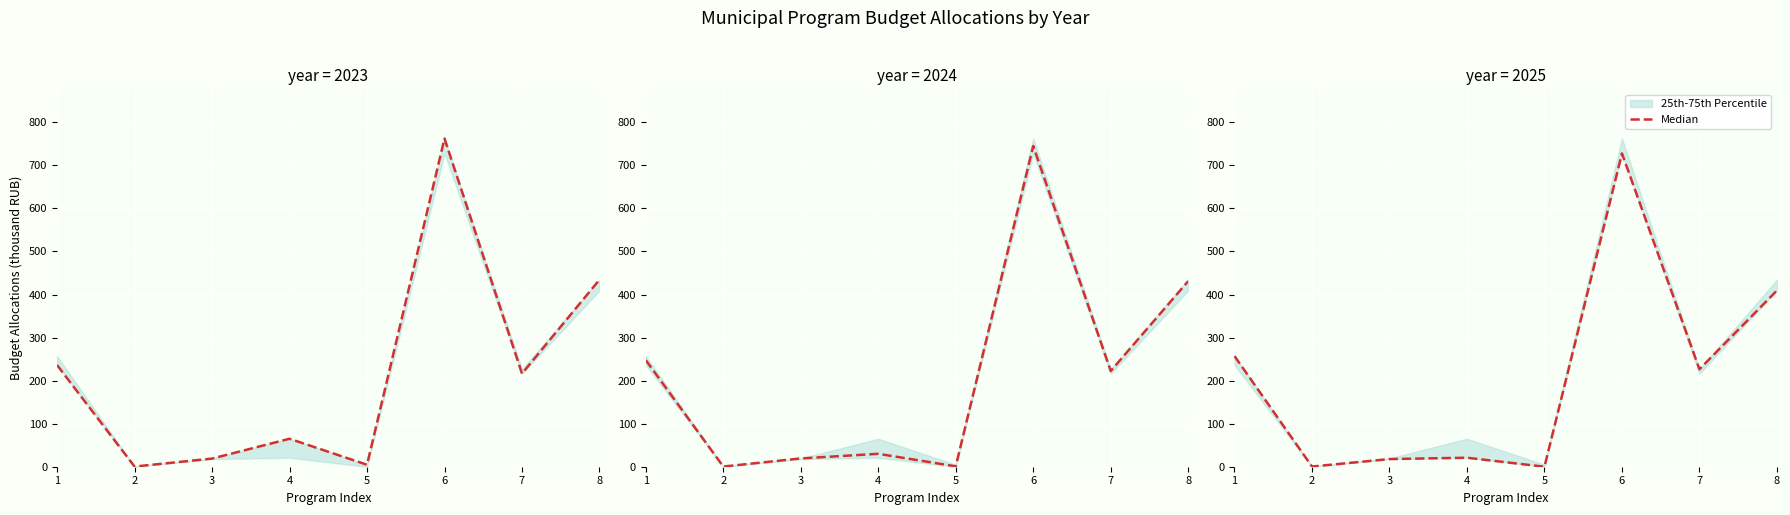

Which category has the highest value across all series?

6